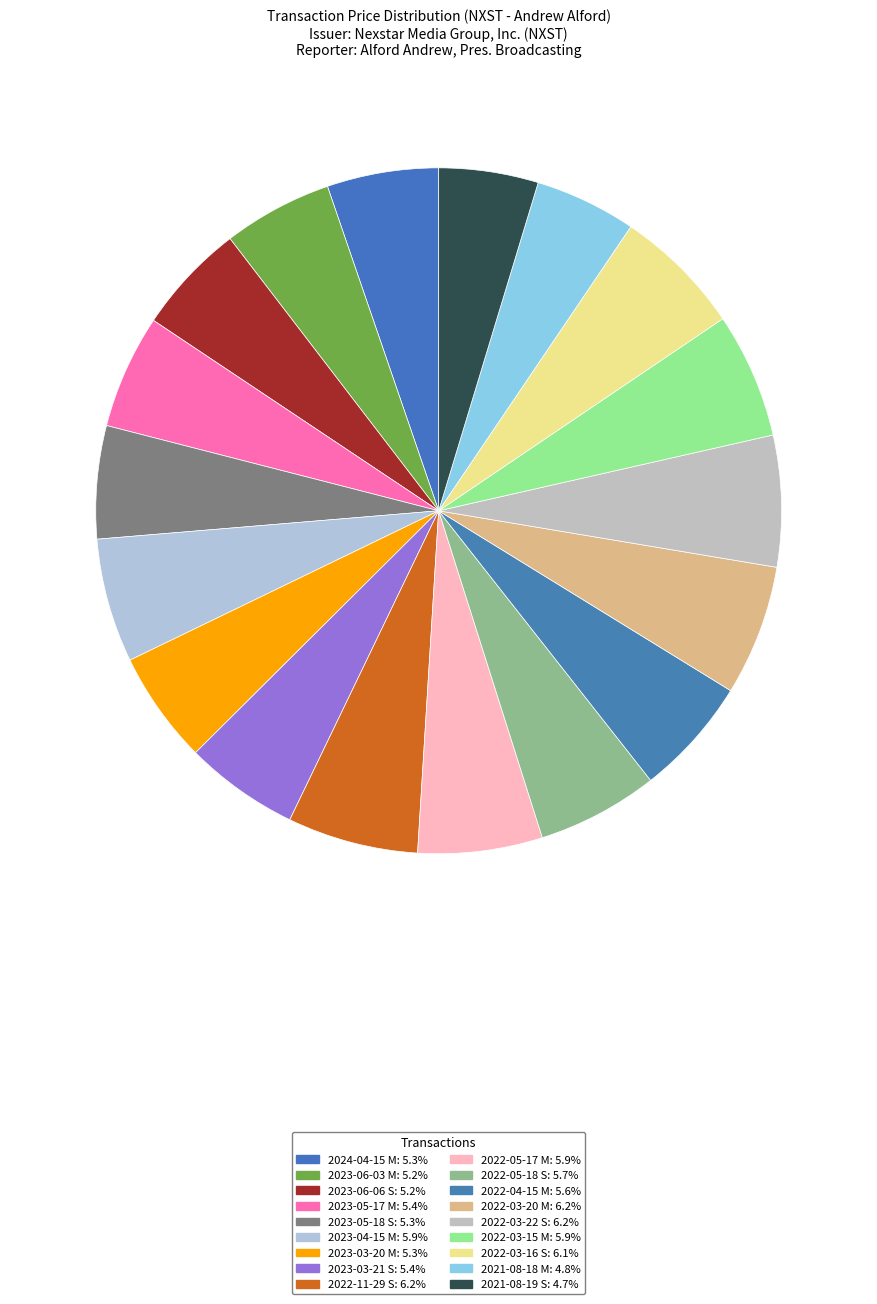

Which slice is the largest?

2022-03-22 S